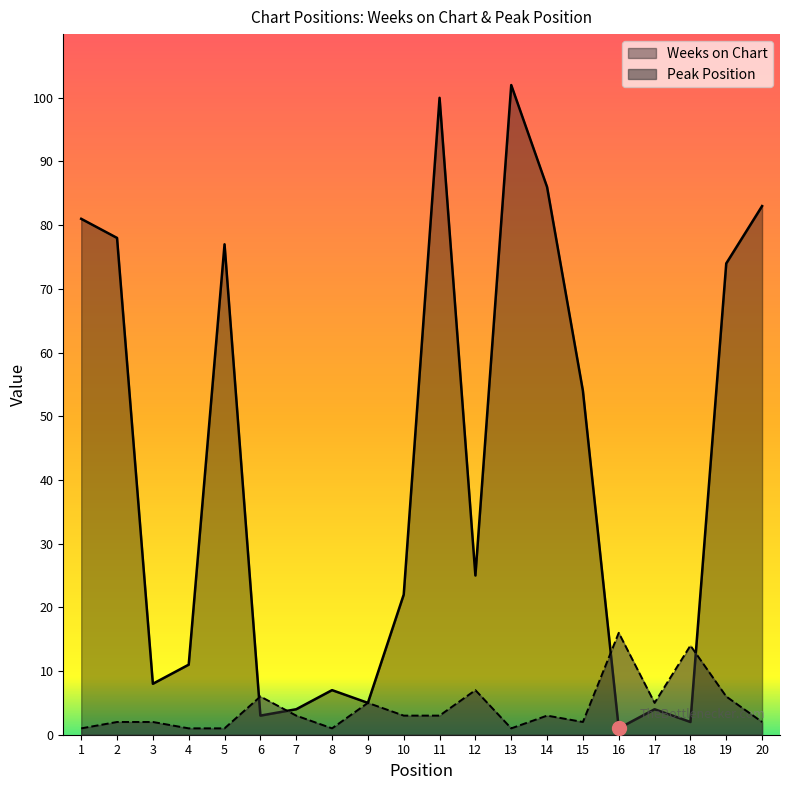

How many lines are shown in the chart?

2